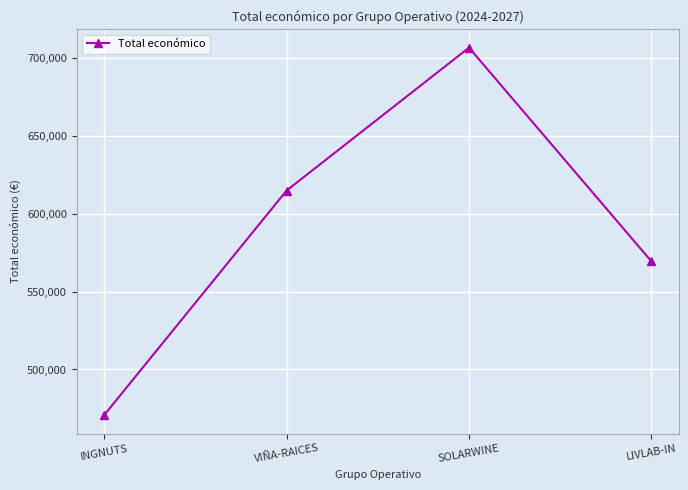

What is the sum of the values at SOLARWINE and INGNUTS?

1177372